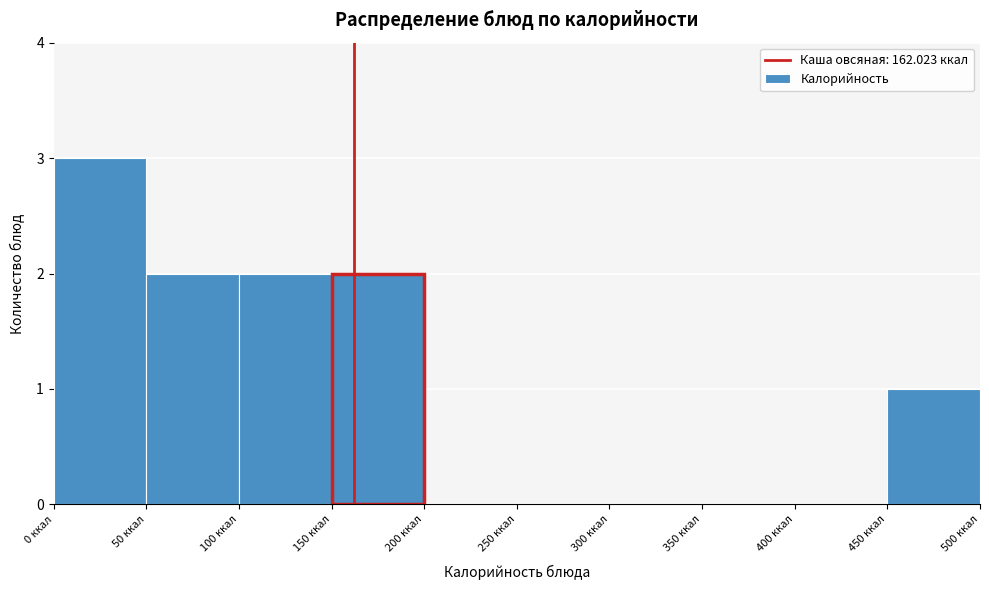

Which range on the x-axis has the tallest bar?

0 to 50